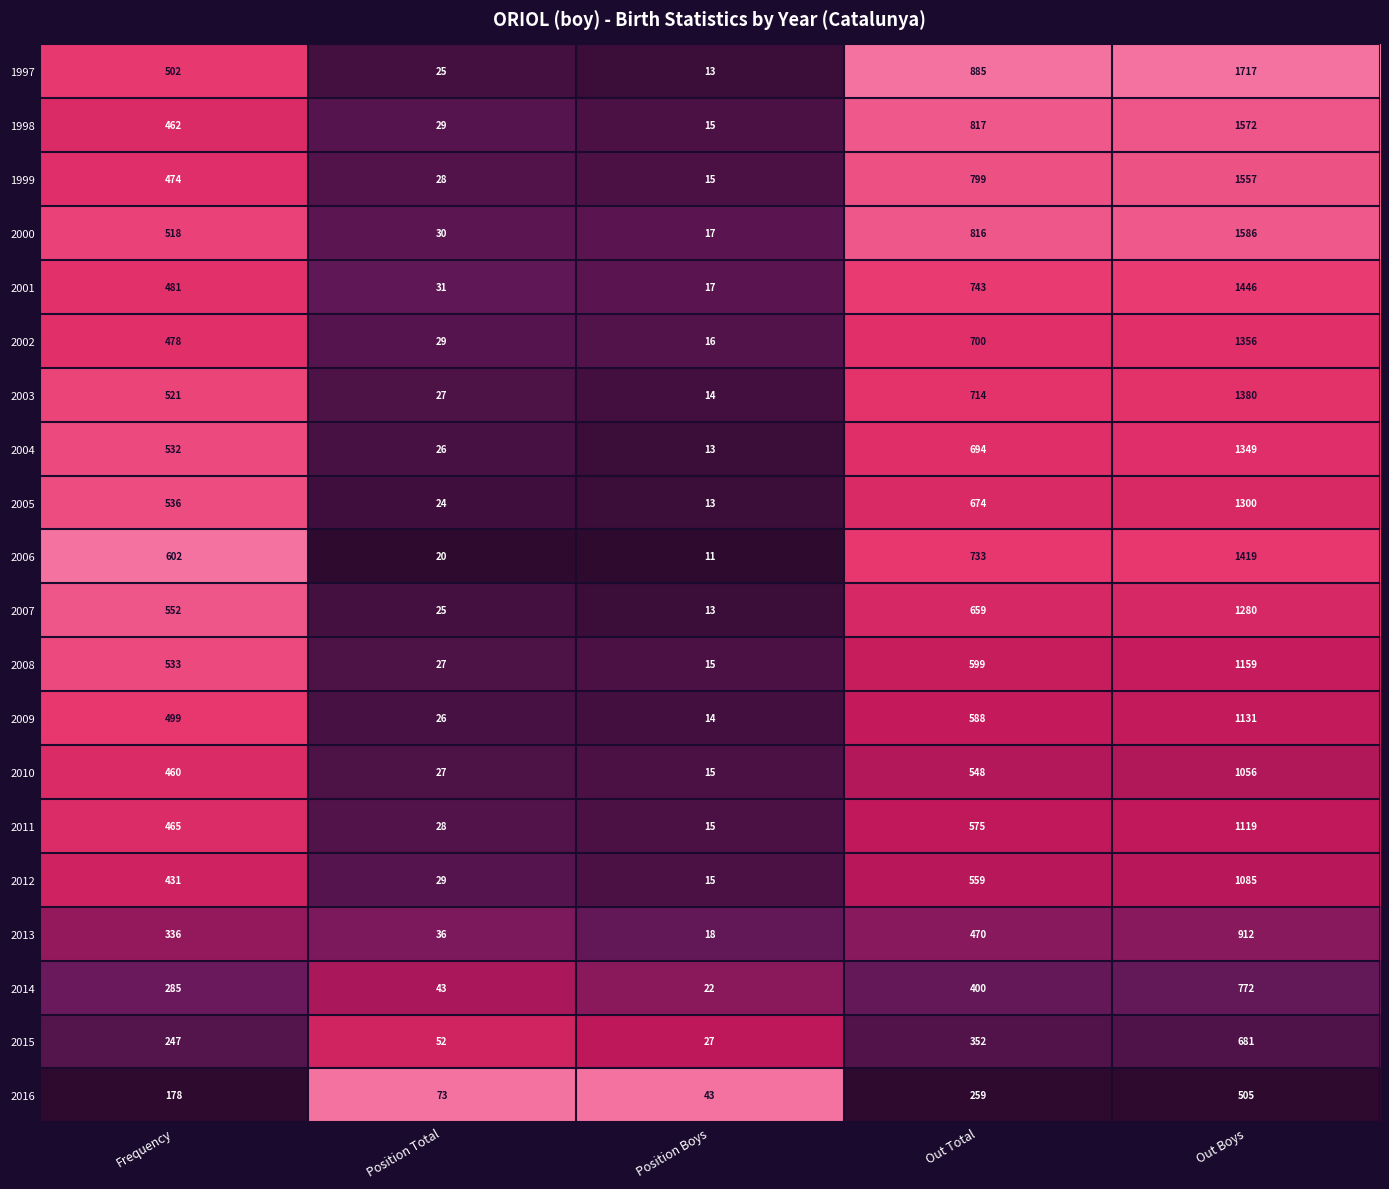

List the series in order of their peak value, lowest first.

2016, 2015, 2014, 2013, 2010, 2012, 2011, 2009, 2008, 2007, 2005, 2004, 2002, 2003, 2006, 2001, 1999, 1998, 2000, 1997